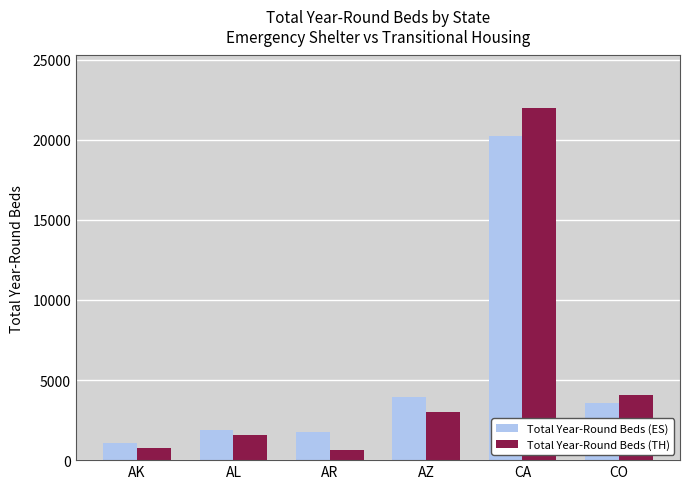

Which series has the widest spread of values?

Total Year-Round Beds (TH)